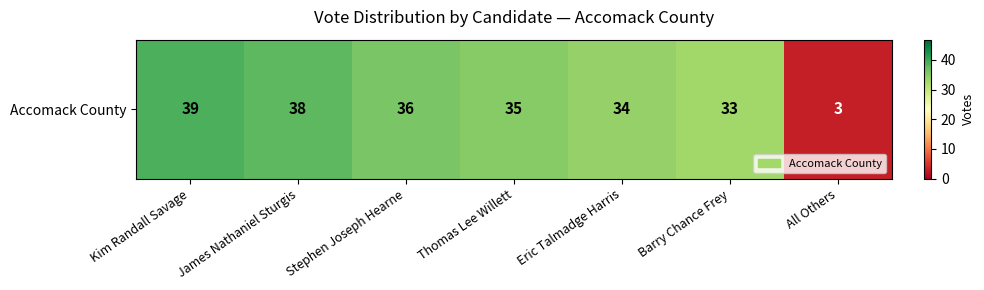

List the labels in order of value, largest first.

Kim Randall Savage, James Nathaniel Sturgis, Stephen Joseph Hearne, Thomas Lee Willett, Eric Talmadge Harris, Barry Chance Frey, All Others